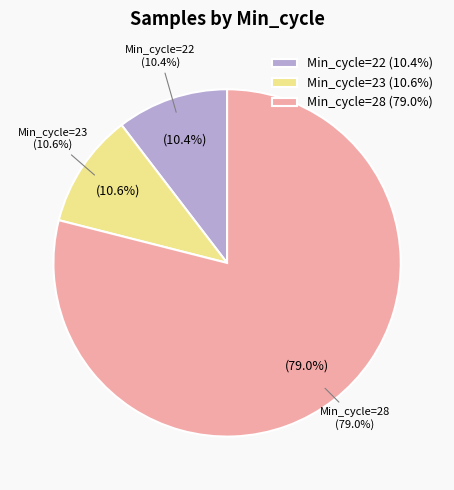

What is the ratio of the value at 28 to the value at 28?

1.0